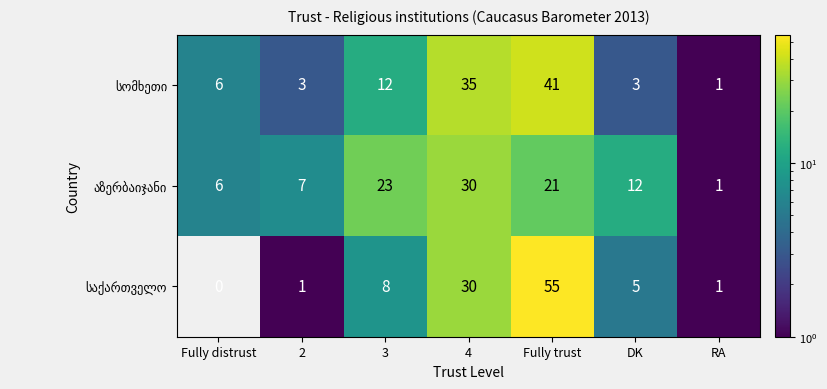

Which label corresponds to the smallest value in the chart?

Fully distrust